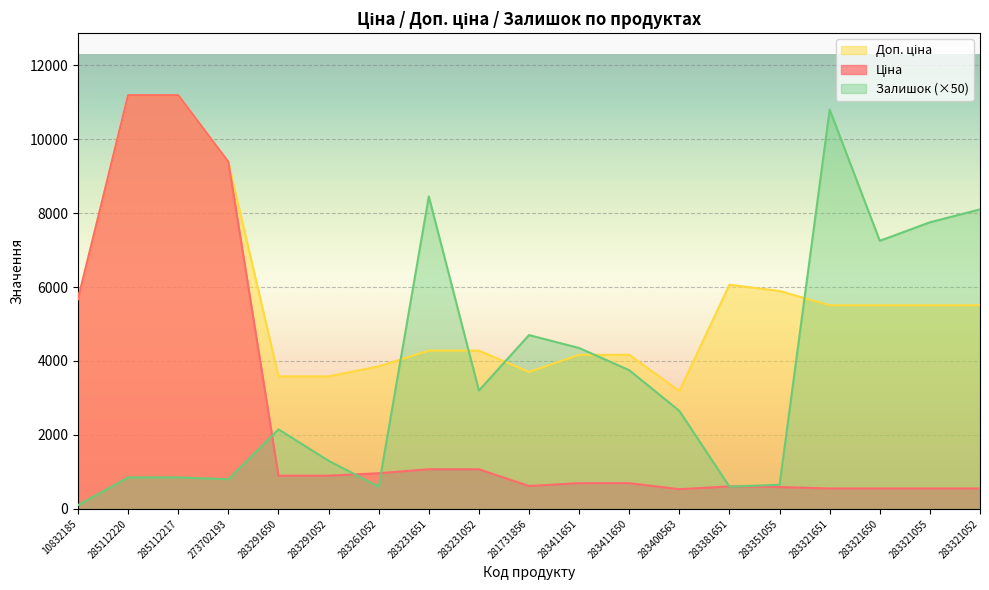

How many values in the Ціна series exceed 694?

11